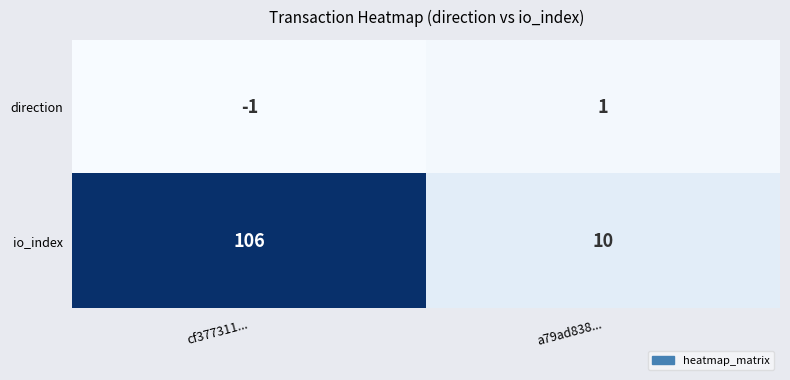

Is it true that io_index equals 183 at cf377311...?

False